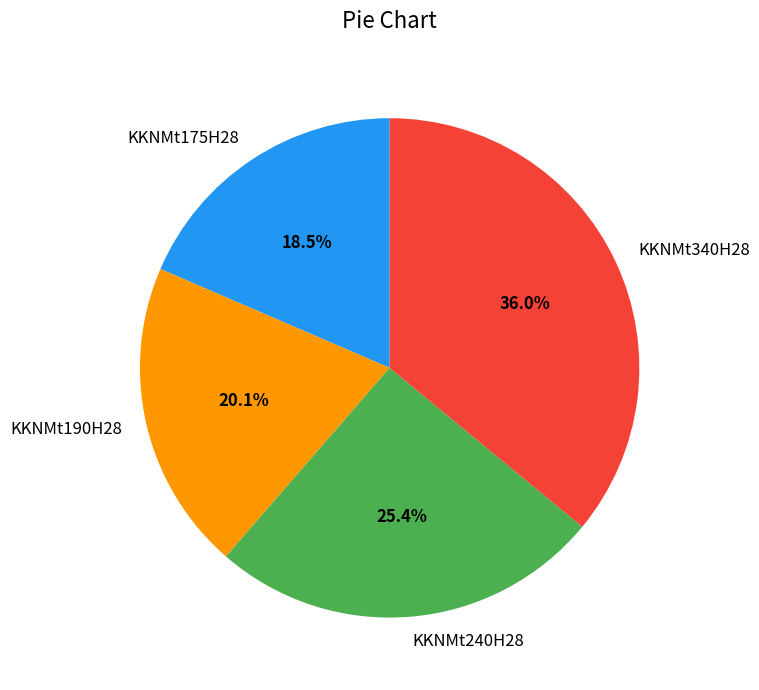

True or false: KKNMt190H28 accounts for 20% of the total.

True